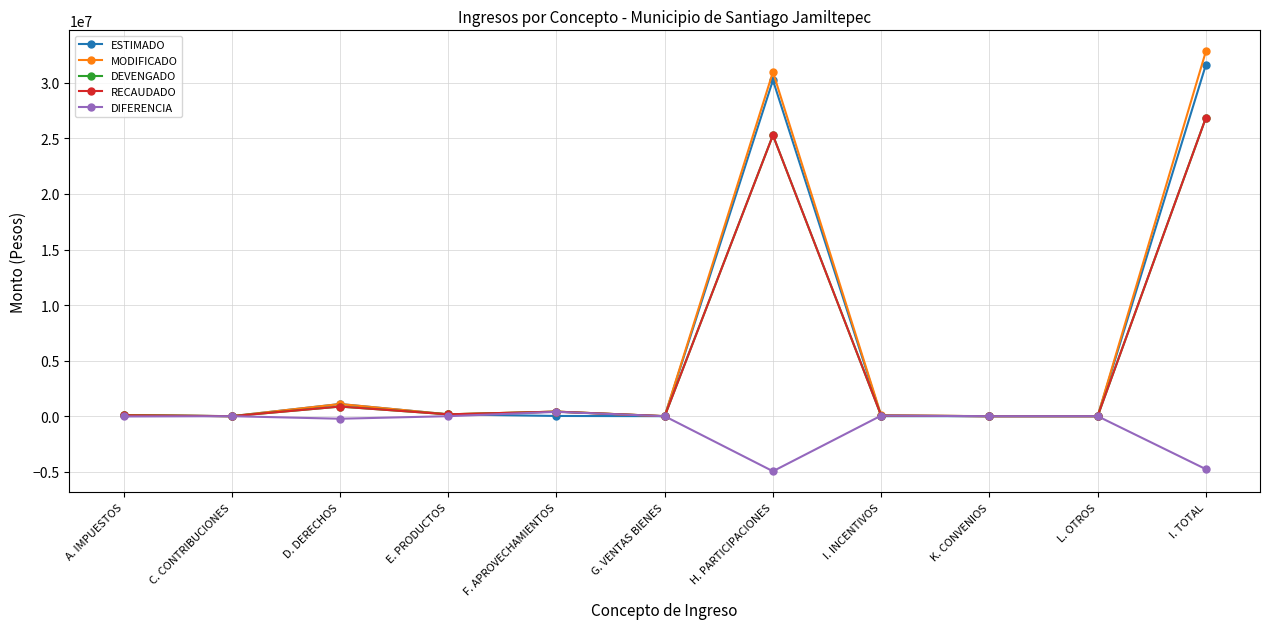

At how many categories does at least one series exceed 15514989?

2